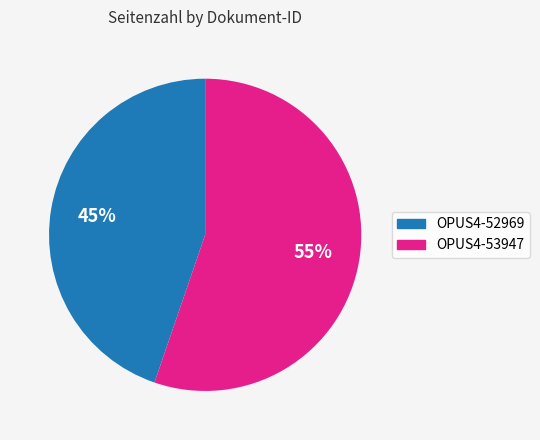

Between OPUS4-53947 and OPUS4-52969, which is larger?

OPUS4-53947